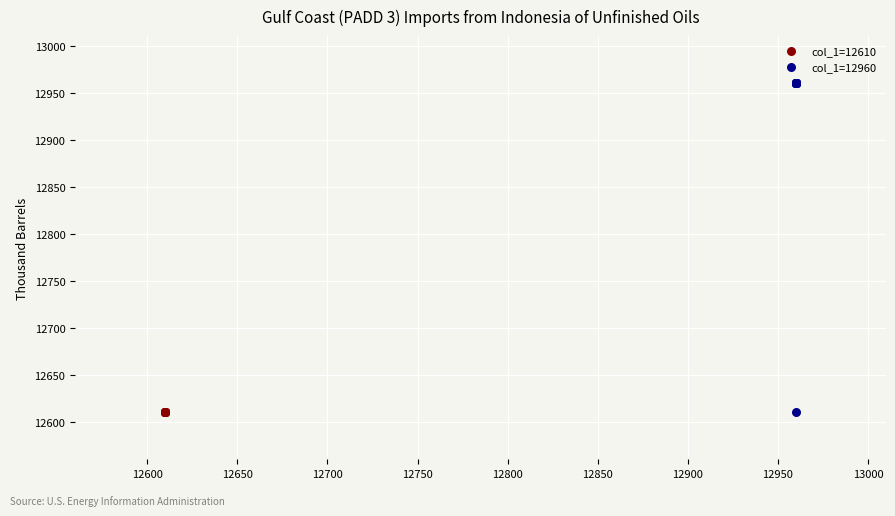

Which series reaches the maximum Y coordinate?

col_1=12960